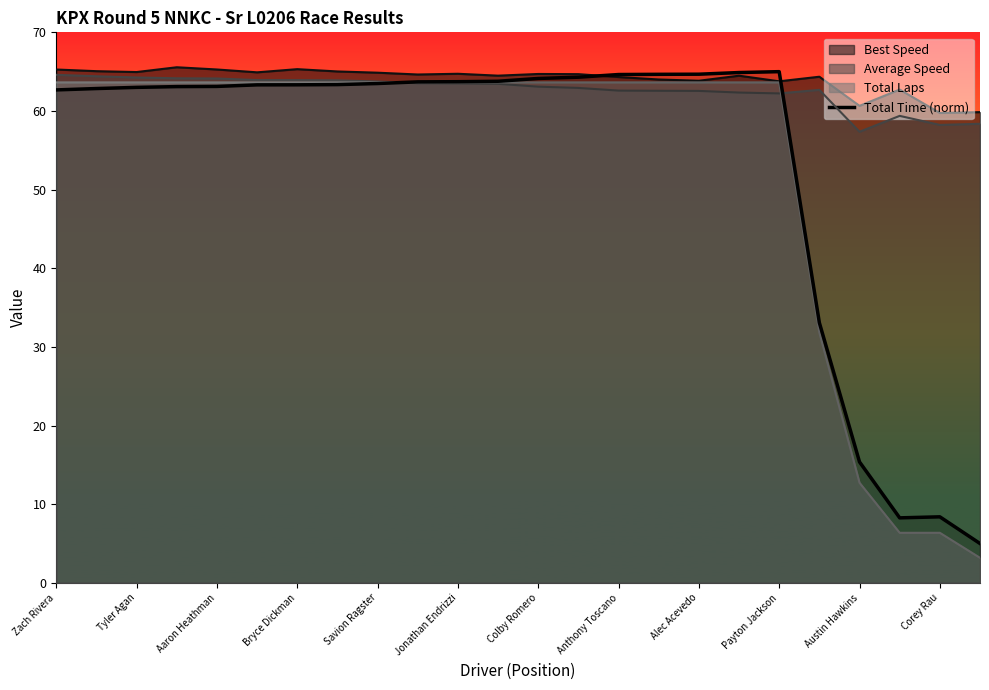

What is the highest value of the Best Speed series?

65.6